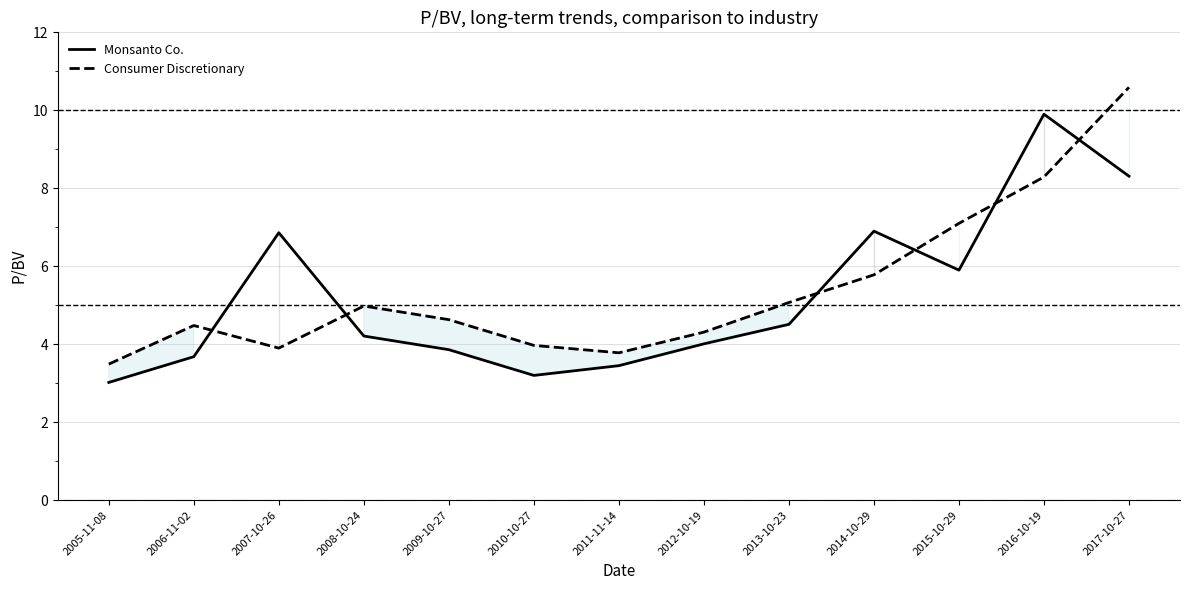

How many interior local peaks does the Consumer Discretionary series have?

2